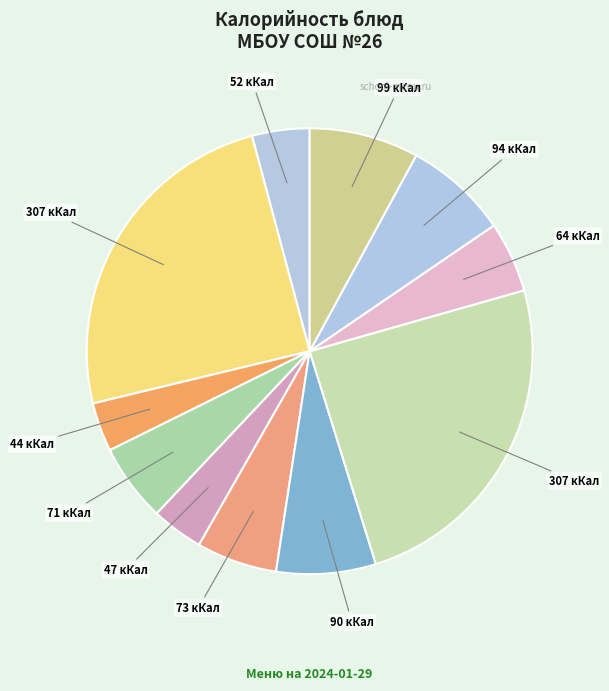

How many slices are in this pie chart?

11